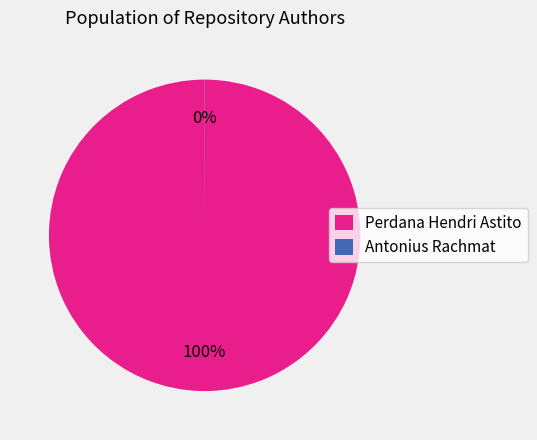

Which slice is the largest?

Perdana Hendri Astito